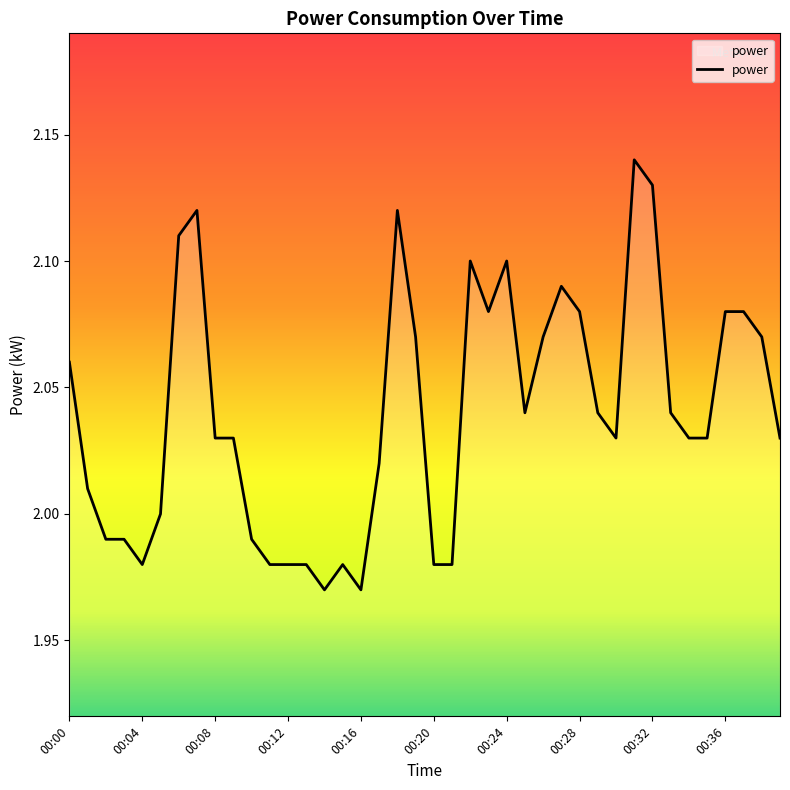

What is the value of the 23rd point from the left?

2.1